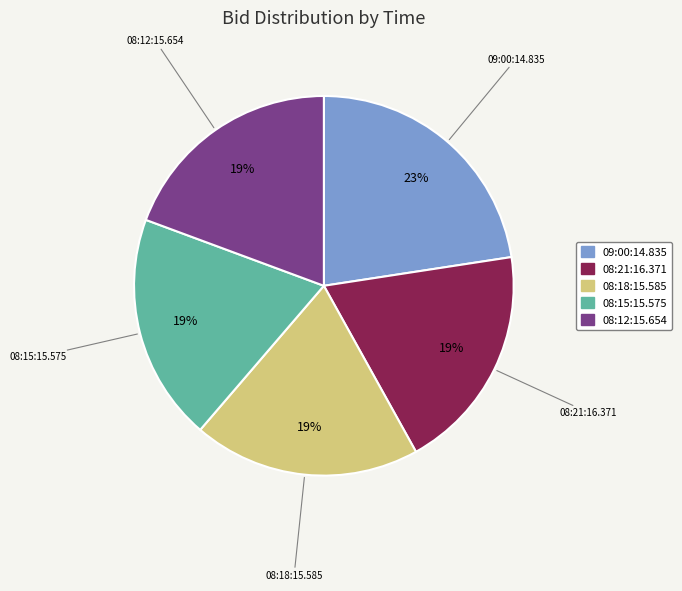

How many slices are in this pie chart?

5